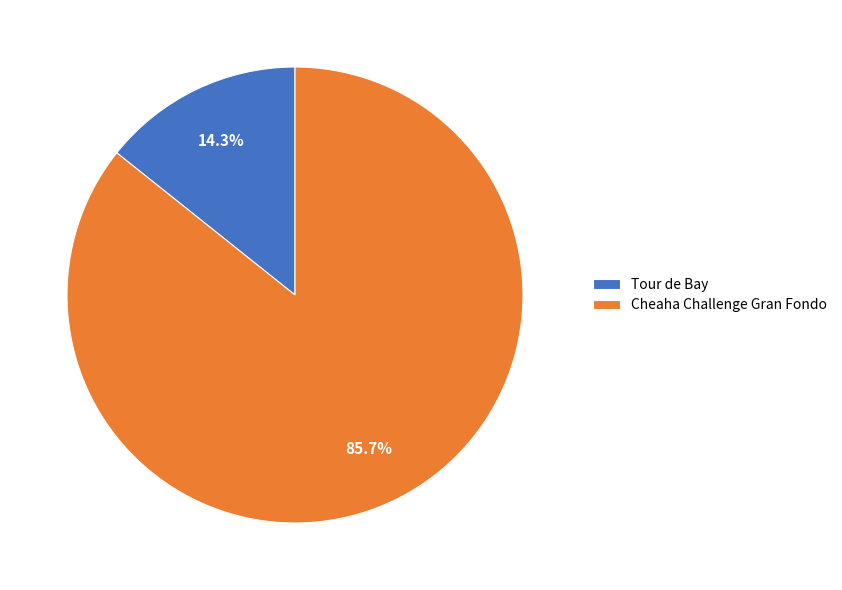

How many segments does this pie chart have?

2